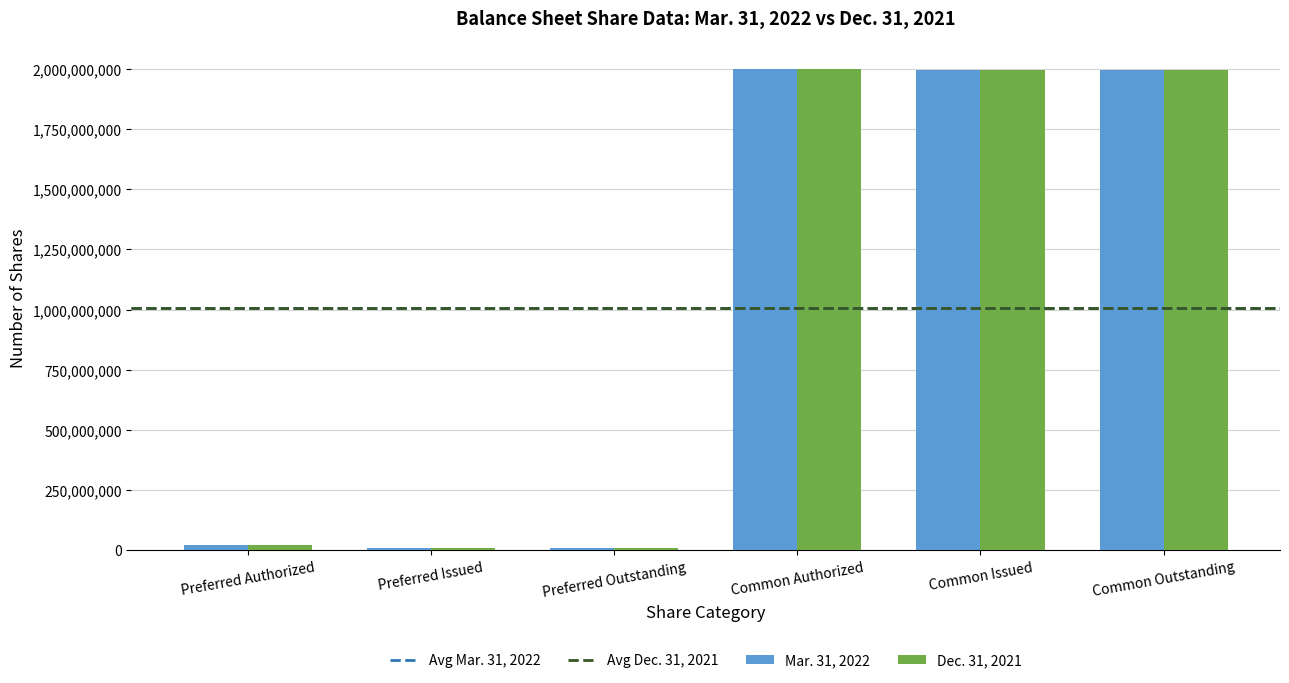

What is the maximum value shown in the chart?

2000000000